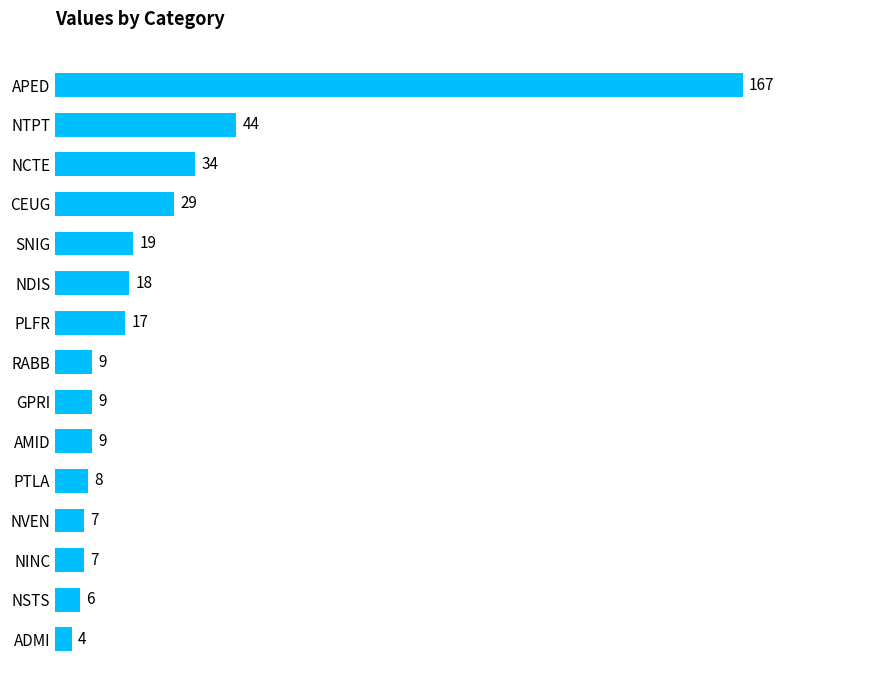

What is the approximate value at GPRI?

9